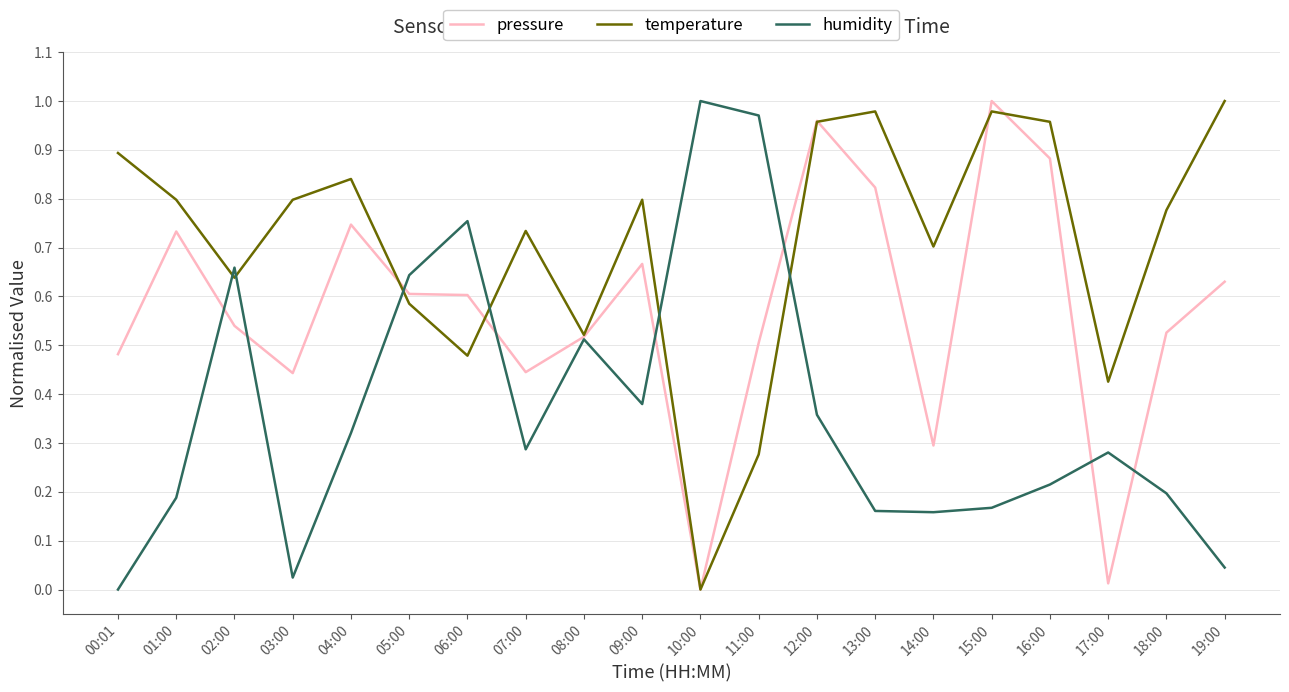

Which series has the largest total across all categories?

temperature